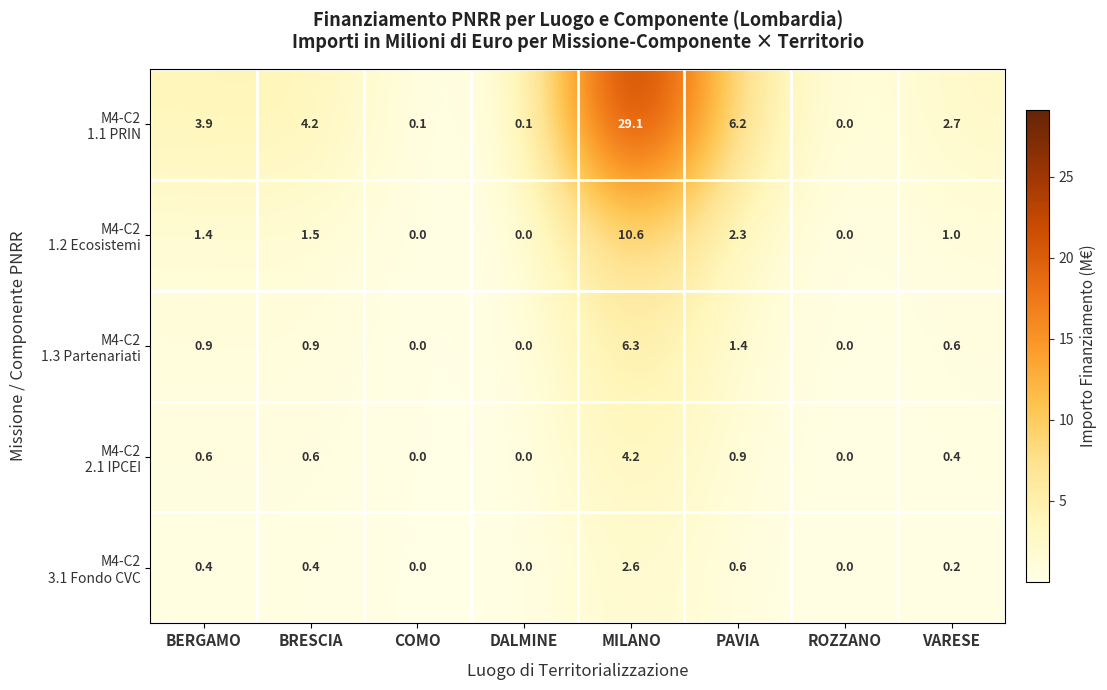

What is the total value across all series at PAVIA?

11.4